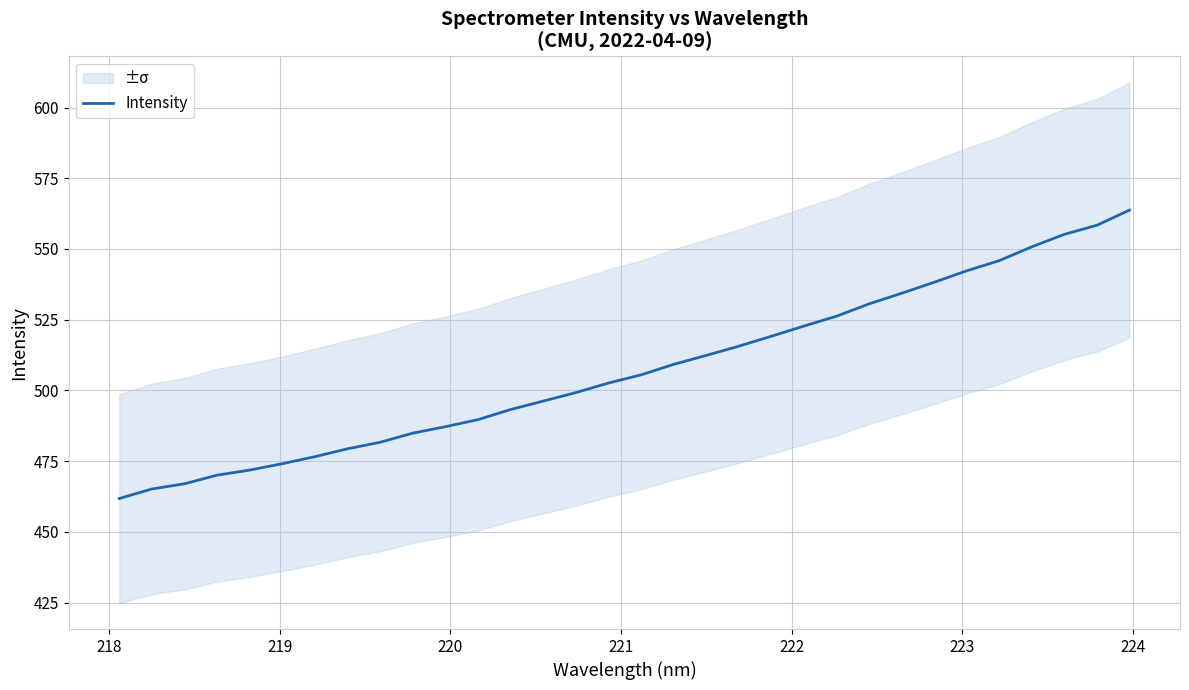

What is the maximum value for Intensity?

563.8